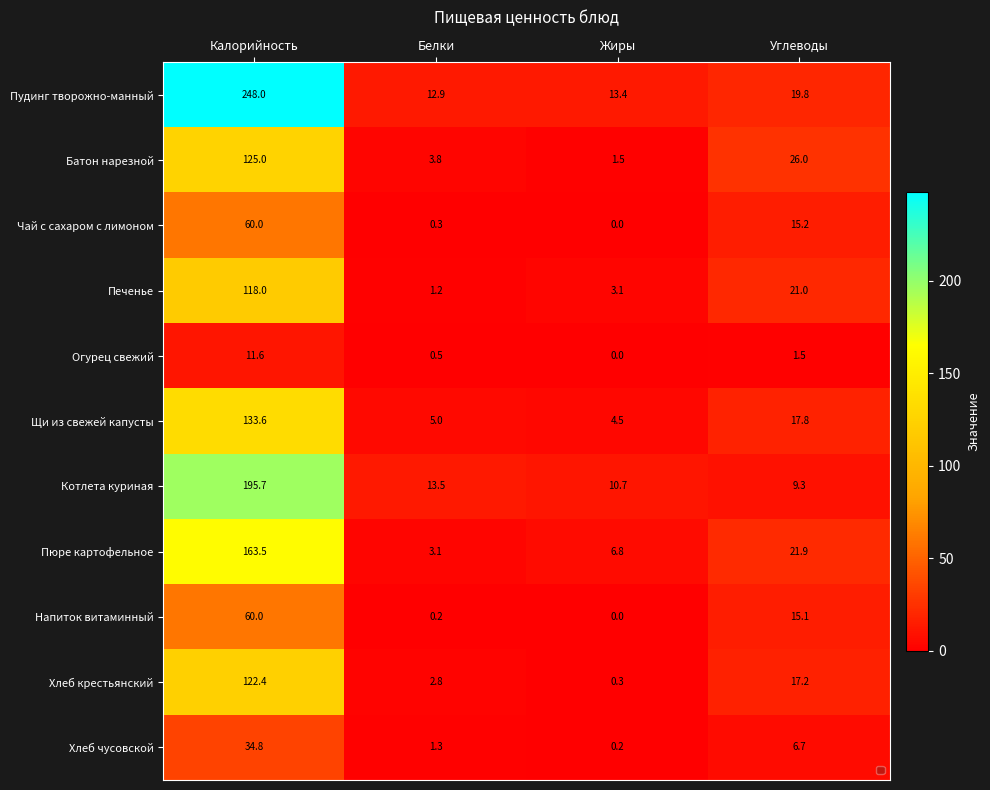

True or false: Чай с сахаром с лимоном has a value of -36.8 at Жиры.

False